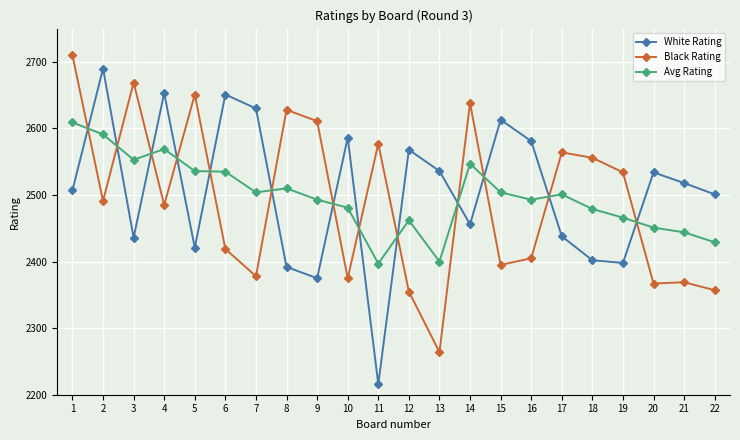

True or false: Avg Rating has a value of 2444 at 21.

True